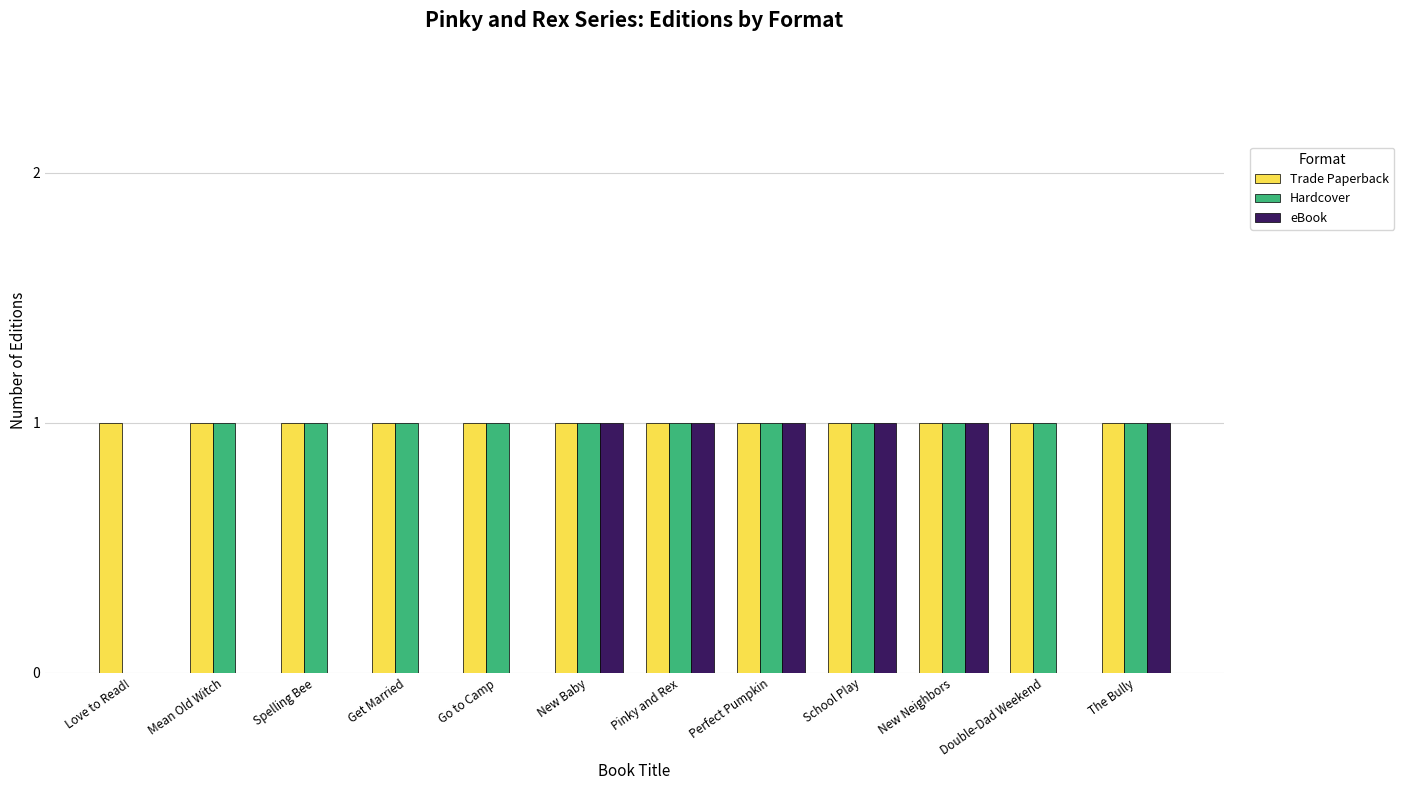

What is the sum of all Hardcover values?

11